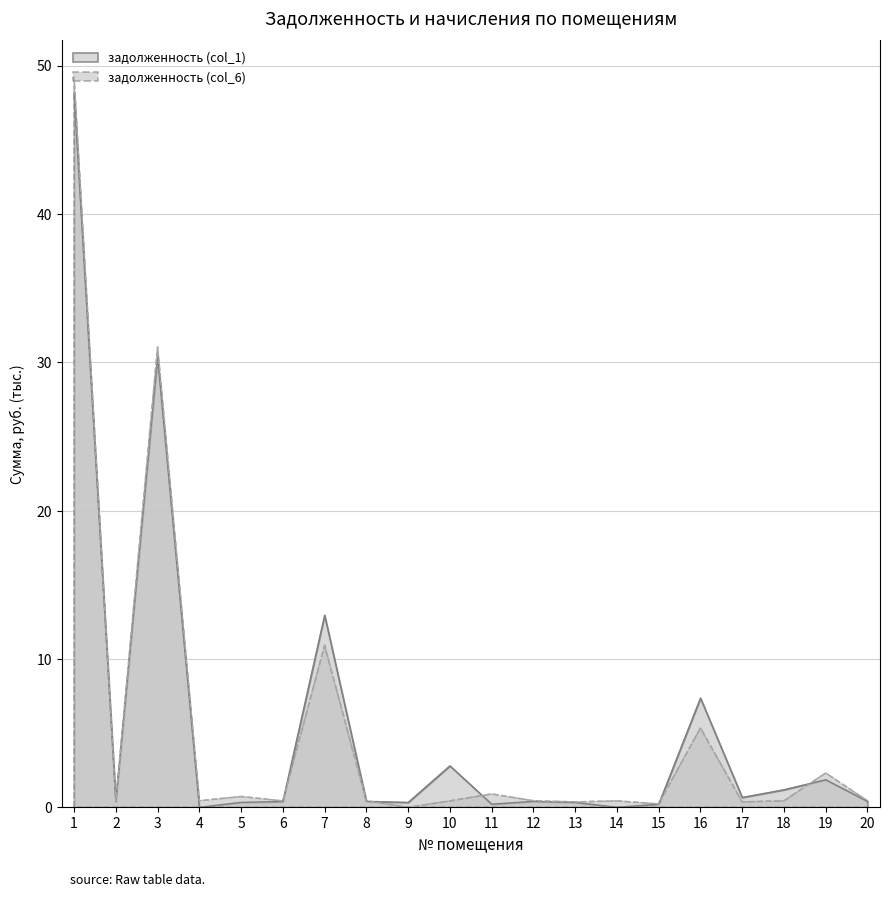

How many values in задолженность (col_6) are above zero?

19